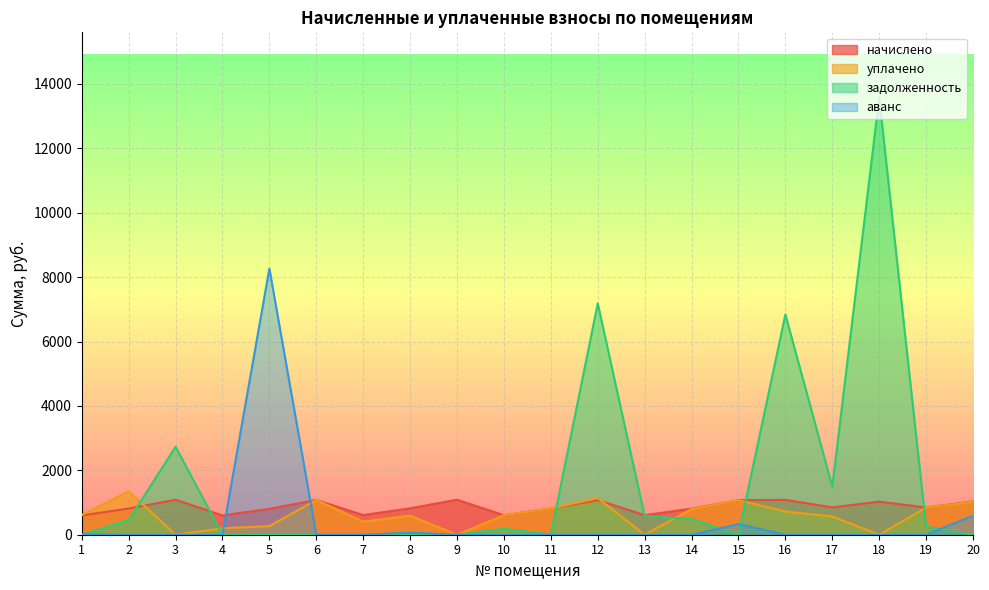

Which category has the lowest value in the уплачено series?

3